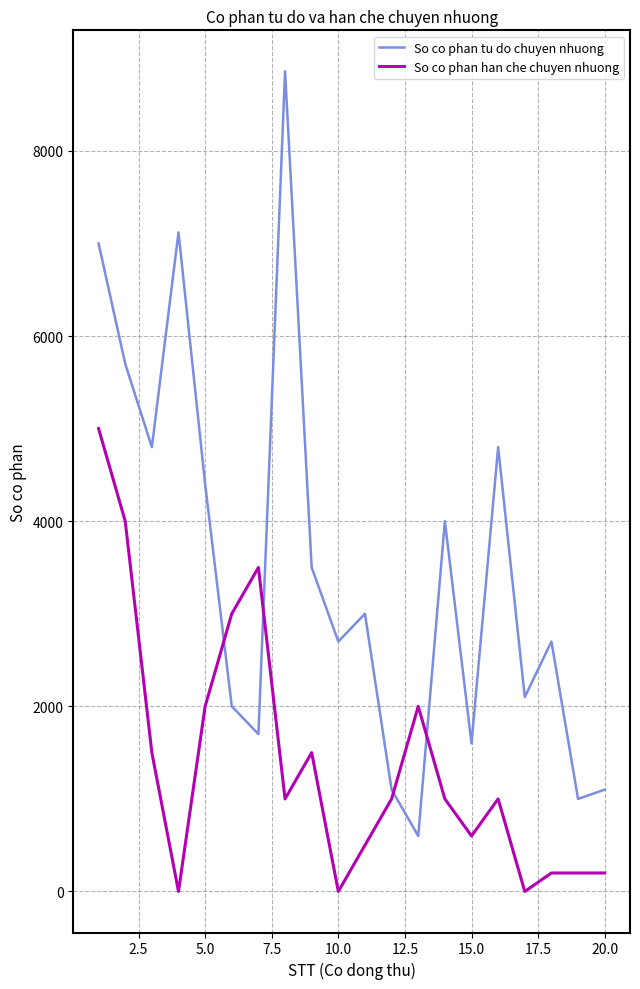

Is this an area chart (filled region under the line)?

No